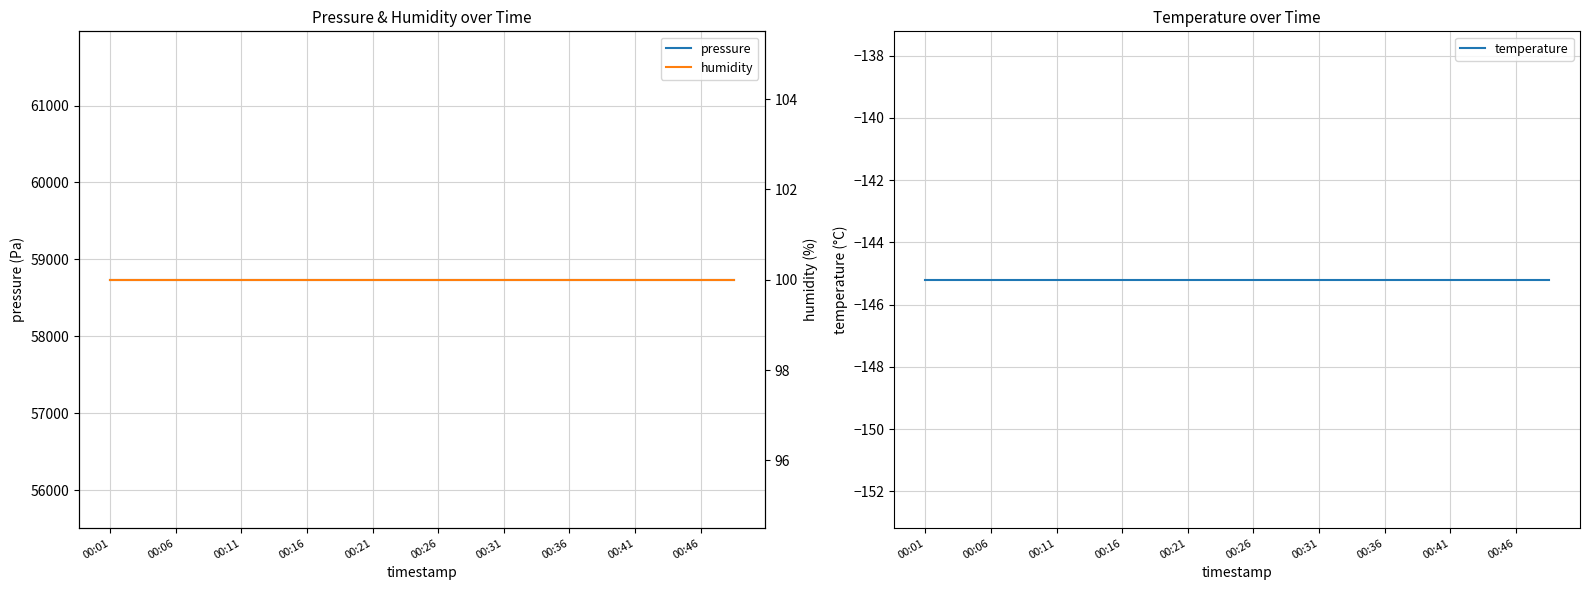

What is the approximate value of humidity at 00:11?

100.0